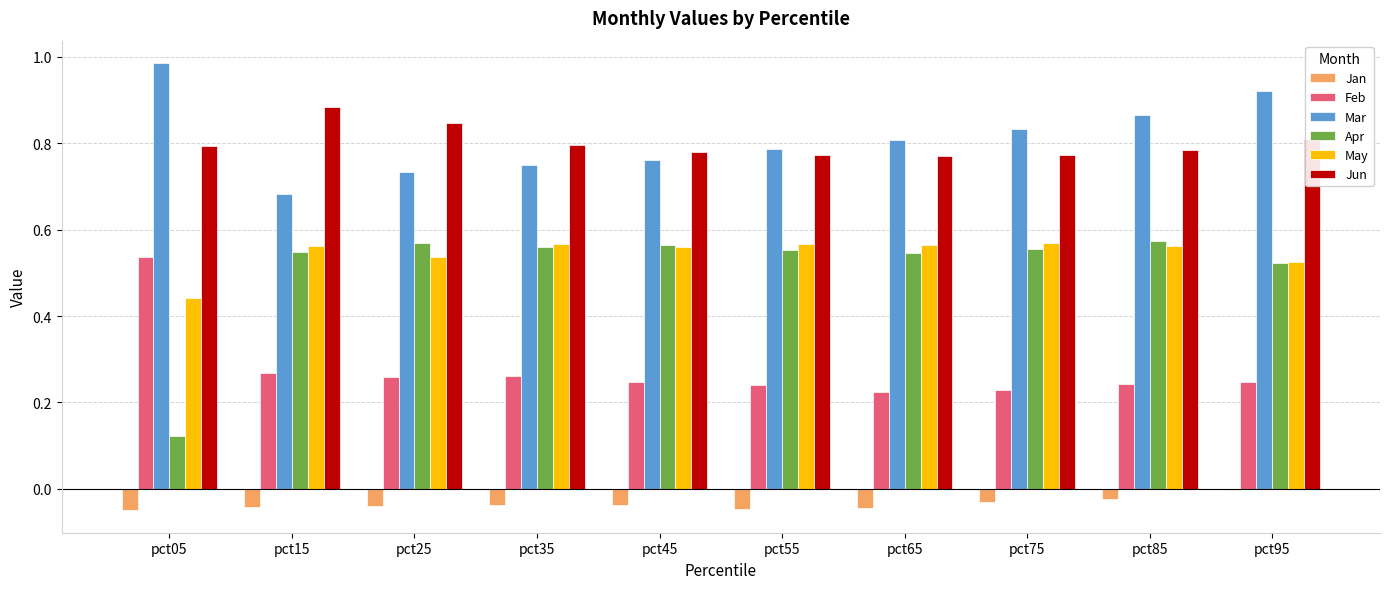

What is the sum of all Jan values?

-0.4